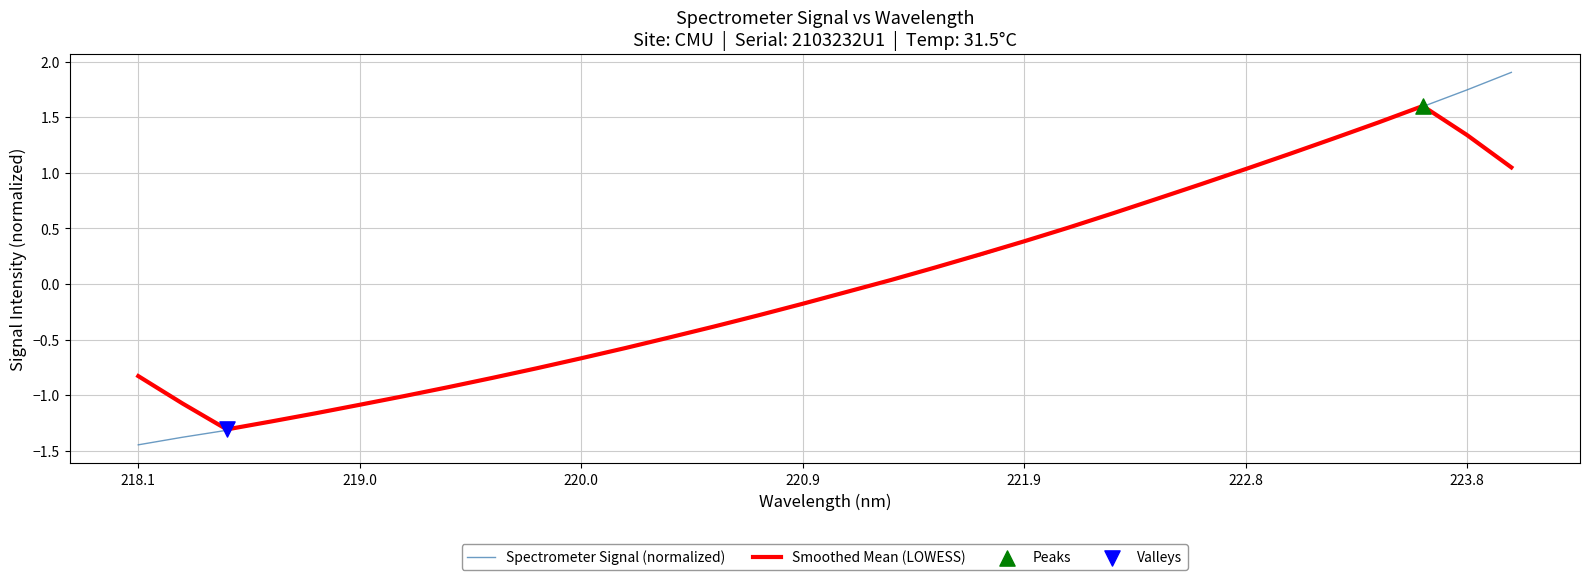

List the series in order of their peak value, lowest first.

Smoothed Mean (LOWESS), Spectrometer Signal (normalized)